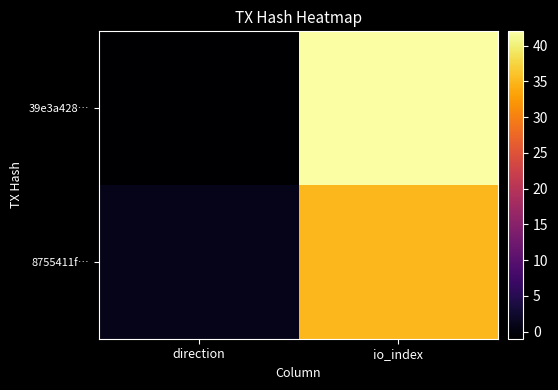

Which has a higher value, direction or io_index?

io_index